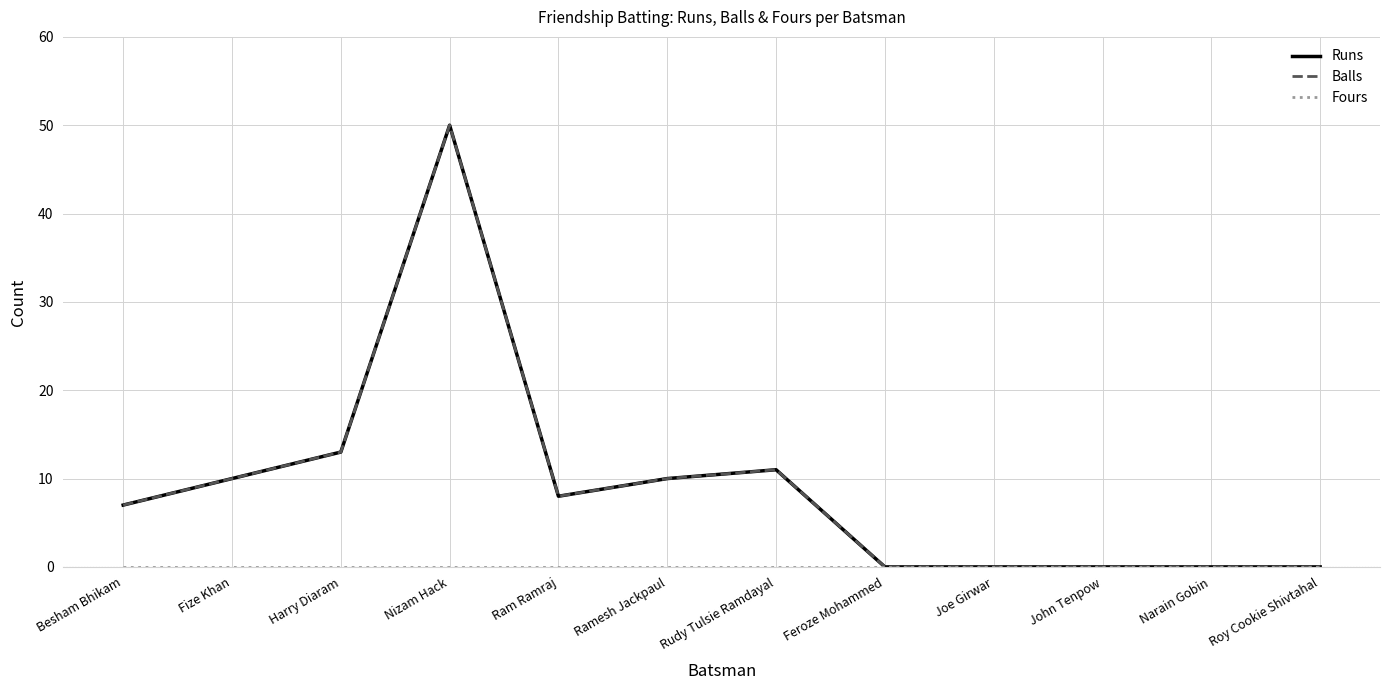

Does the chart have visible grid lines?

Yes